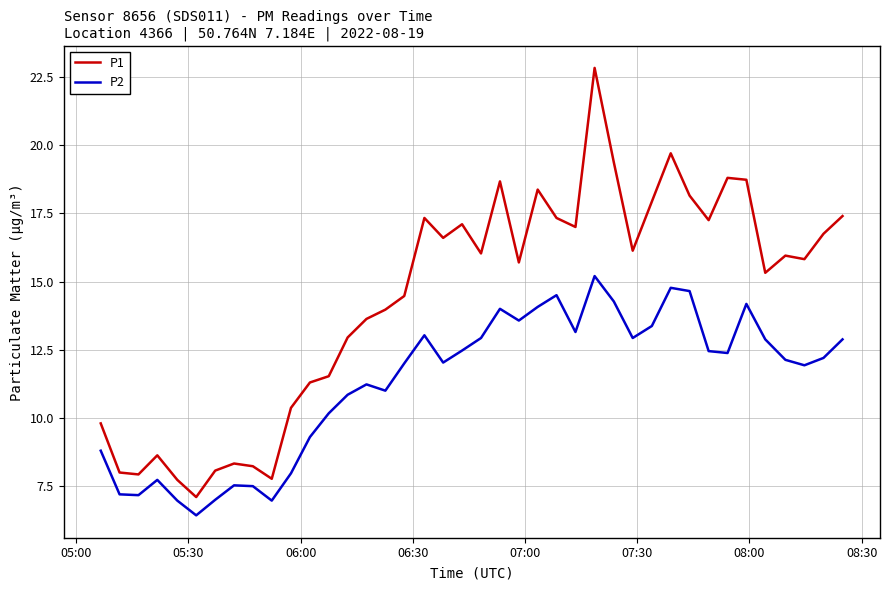

Rank the series by their average value, from lowest to highest.

P2, P1